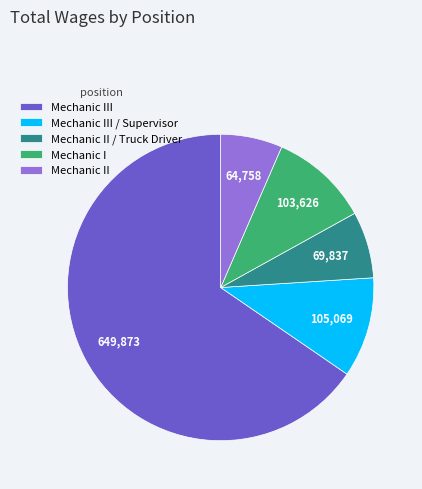

Is Mechanic III the majority of the pie?

Yes